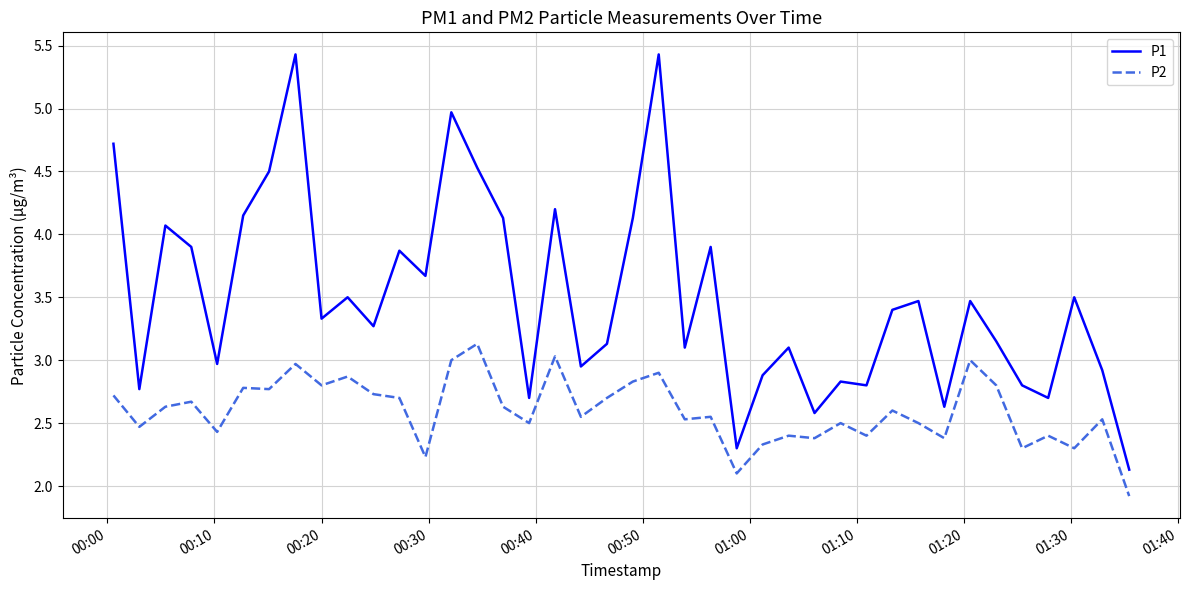

What is the greatest value displayed?

5.4